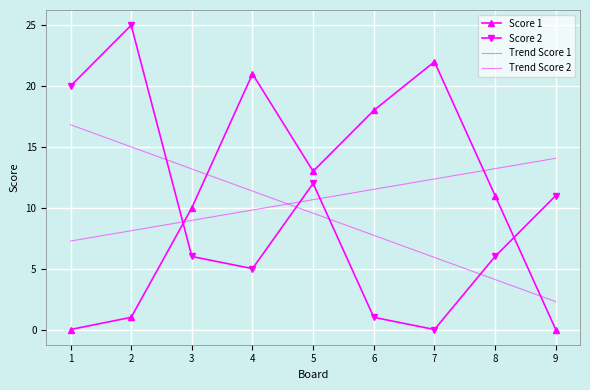

How many positive values does the Score 2 series have?

8